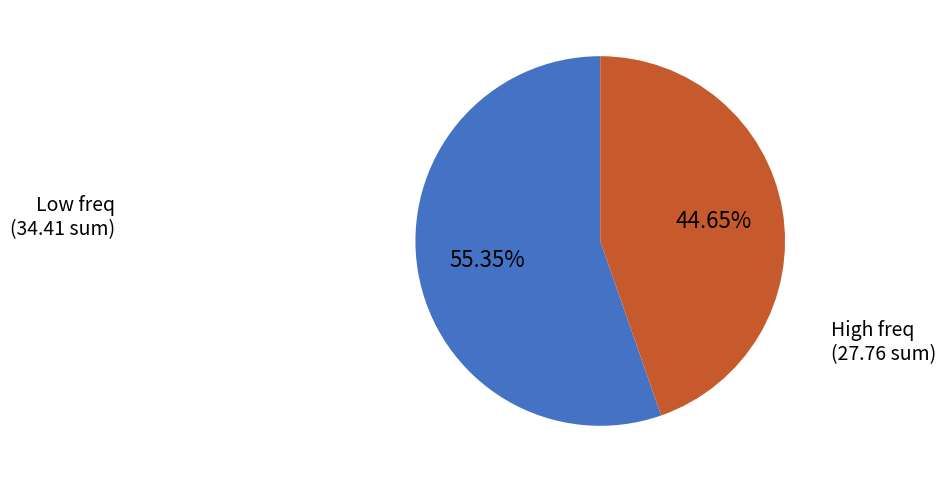

Count the number of slices in the pie.

2